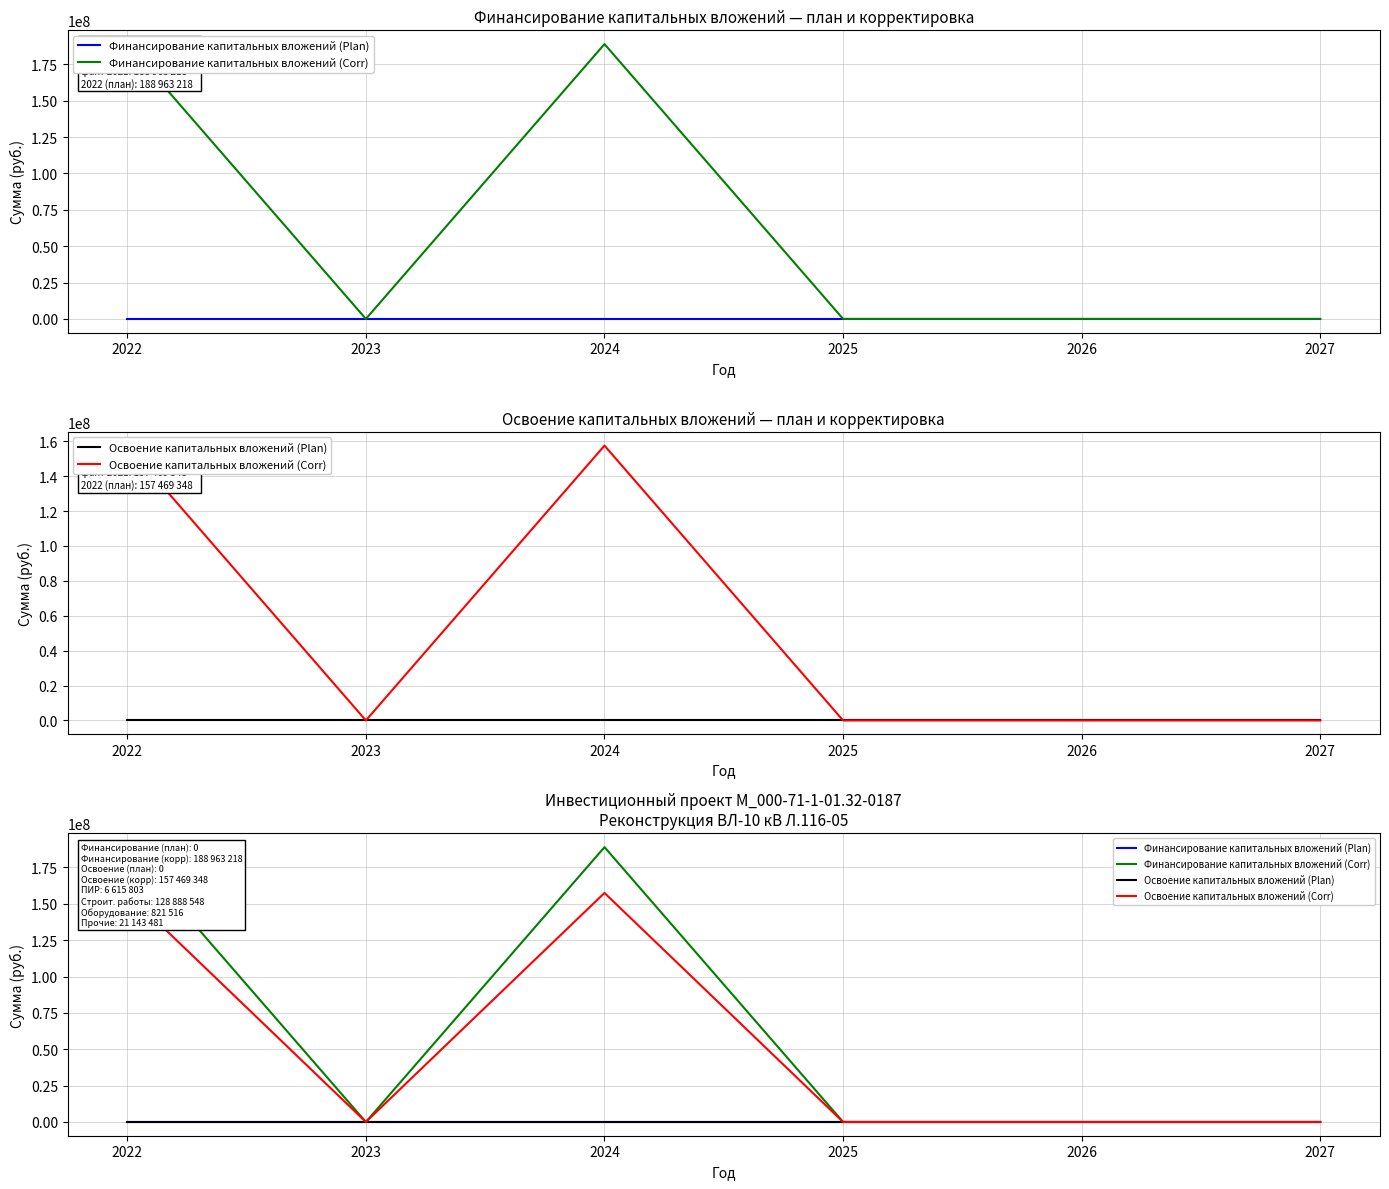

What is the difference between the maximum and minimum values in the Освоение капитальных вложений (Corr) series?

157469348